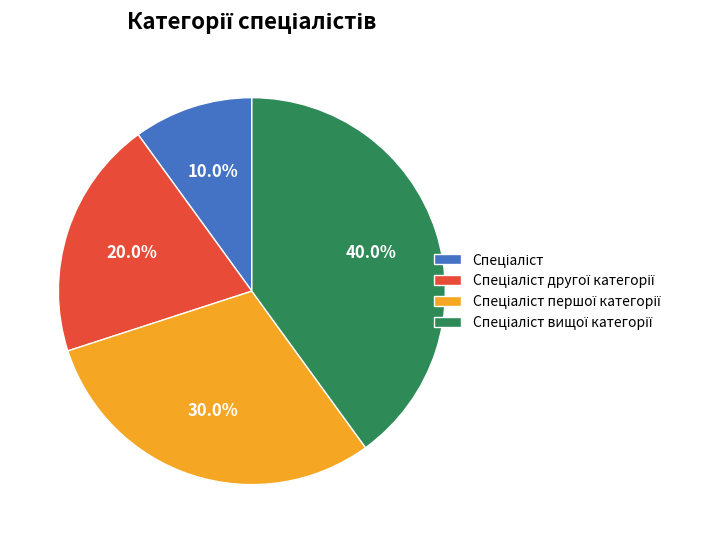

How many slices are in this pie chart?

4